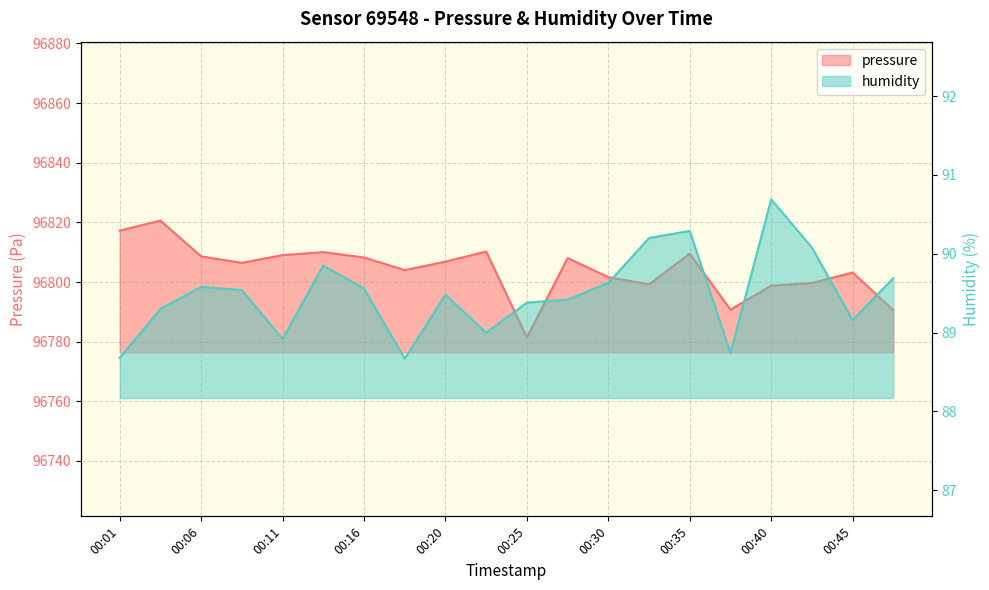

True or false: pressure and humidity cross at least once.

False